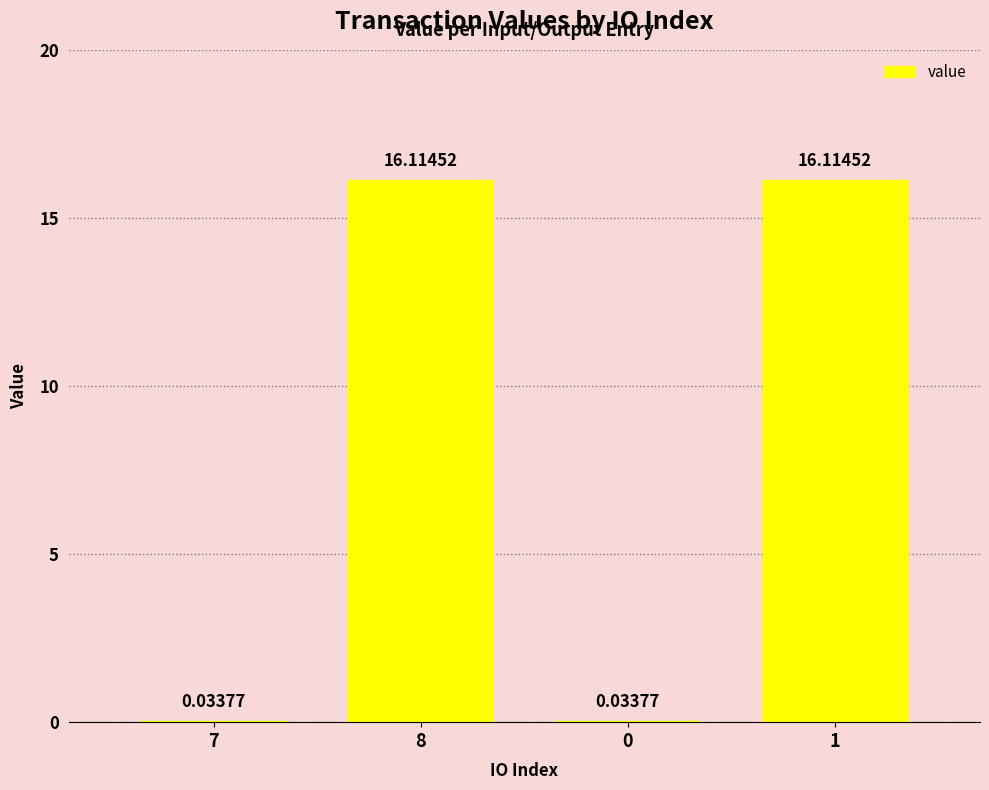

Between 0 and 8, which is larger?

8